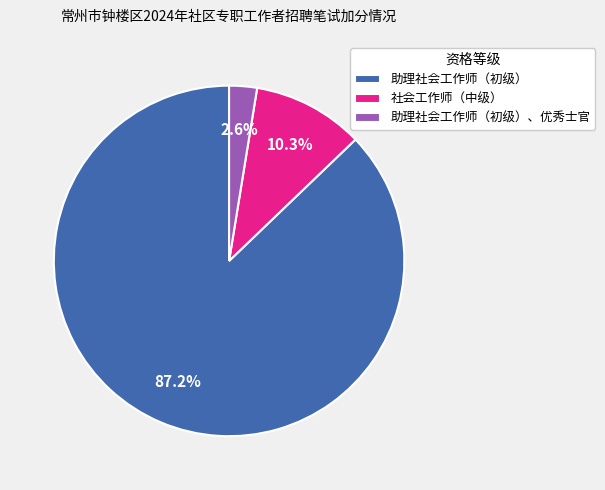

Which category has the biggest portion of the pie?

助理社会工作师（初级）